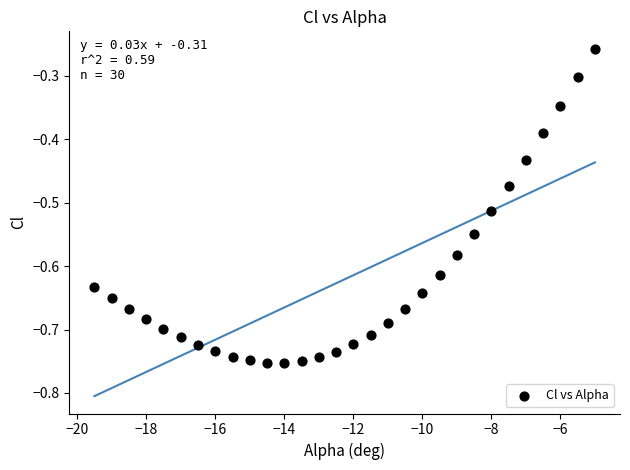

What is the range of Y values (max minus min)?

0.5